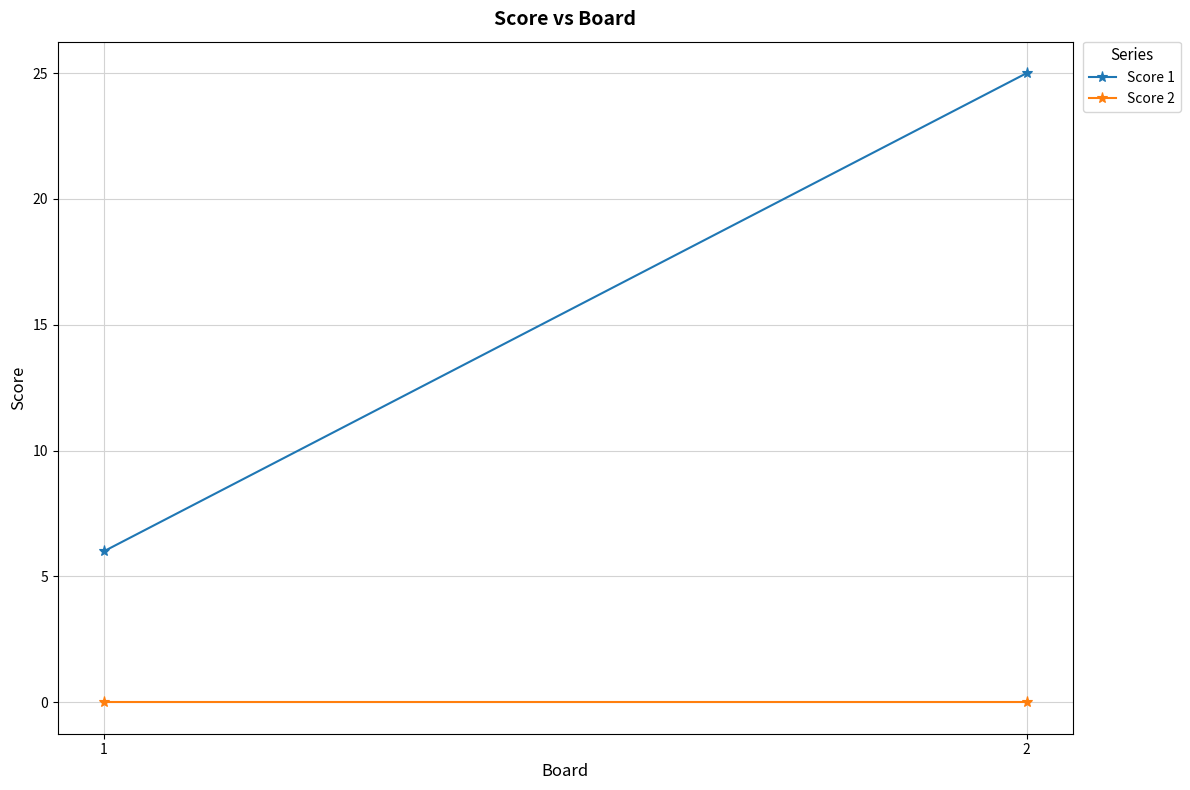

At 1, list the series in order from largest to smallest.

Score 1, Score 2